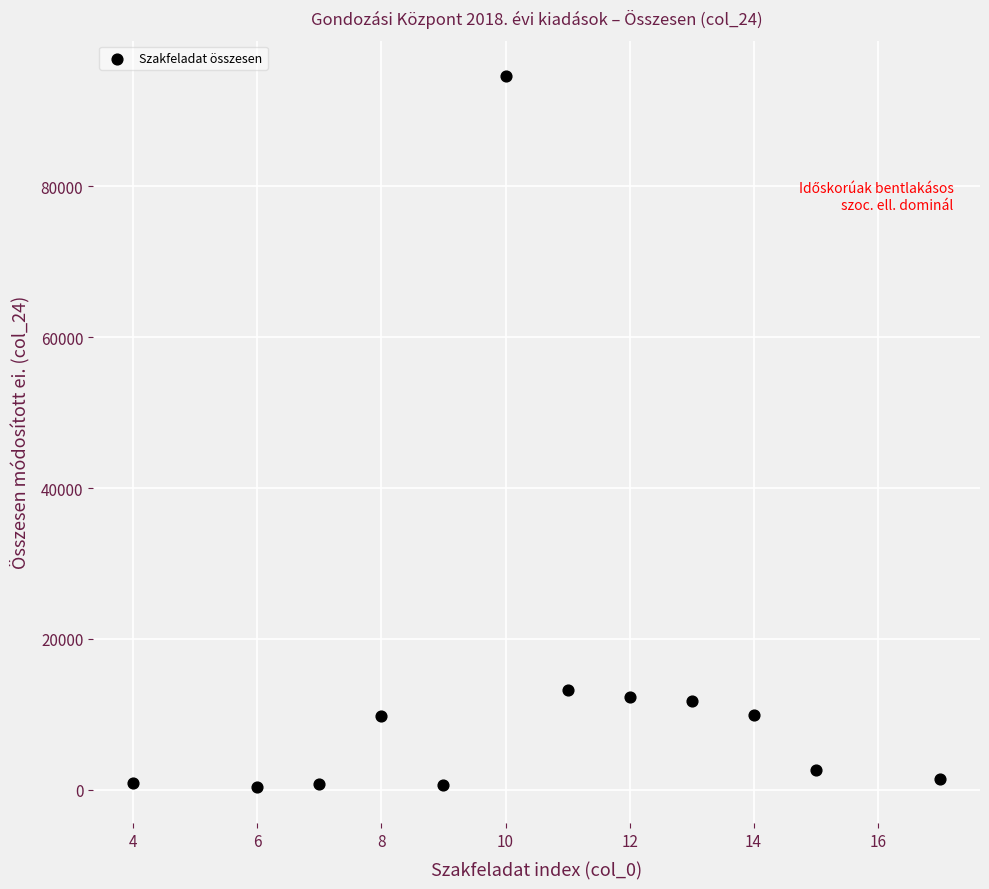

What is the average Y value?

13182.3